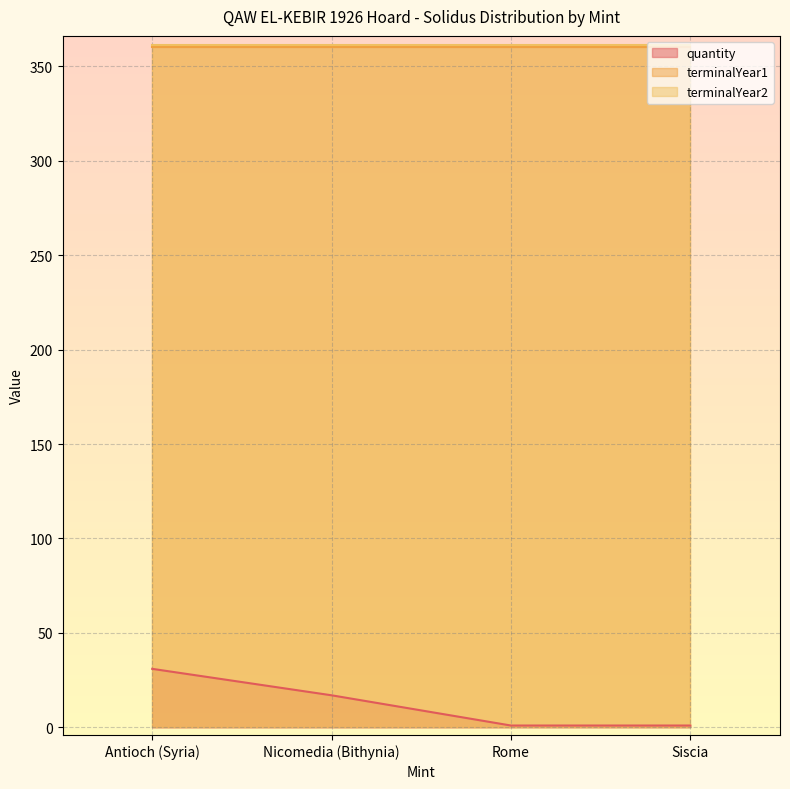

Is it true that quantity equals 2 at Siscia?

False